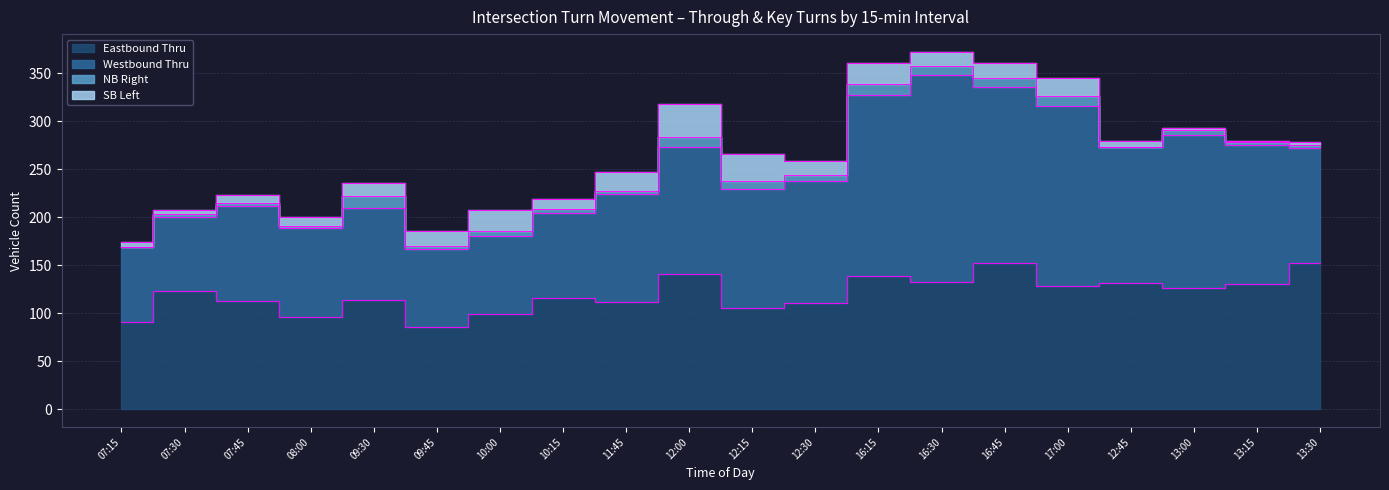

At which category is the sum across all series the highest?

16:30